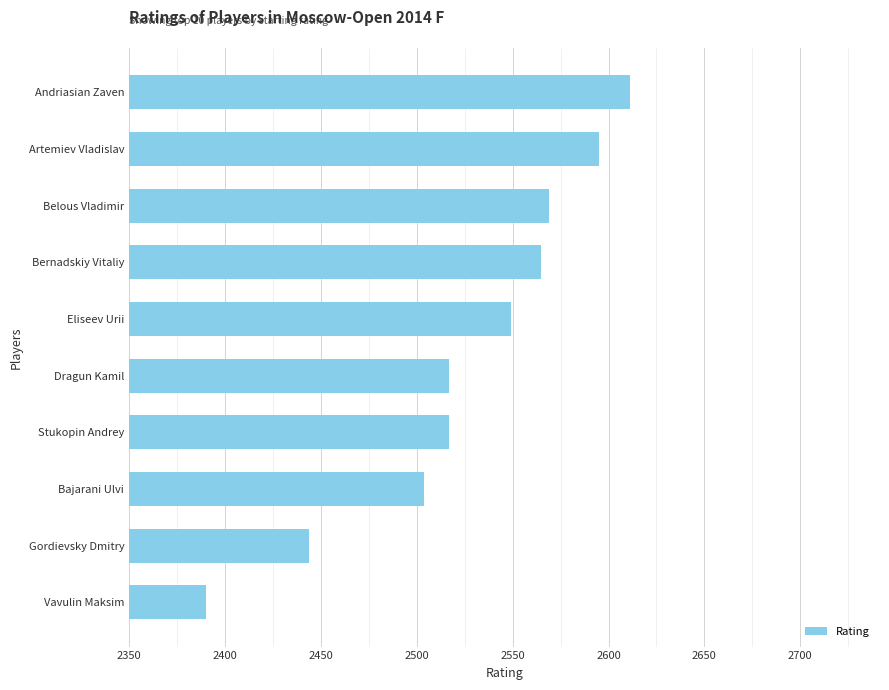

Between Andriasian Zaven and Dragun Kamil, which is larger?

Andriasian Zaven